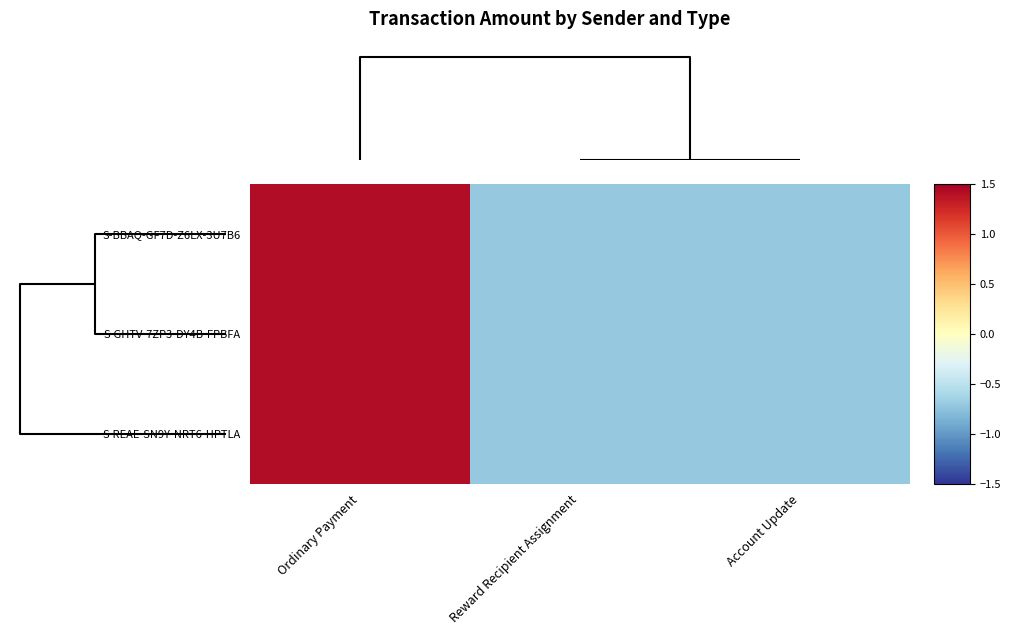

Reading left to right, list all the values displayed in this chart.

S-BBAQ-GF7D-Z6LX-3U7B6: Ordinary Payment=1.4	Reward Recipient Assignment=-0.7	Account Update=-0.7
S-GHTV-7ZP3-DY4B-FPBFA: Ordinary Payment=1.4	Reward Recipient Assignment=-0.7	Account Update=-0.7
S-REAE-SN9Y-NRT6-HPTLA: Ordinary Payment=1.4	Reward Recipient Assignment=-0.7	Account Update=-0.7